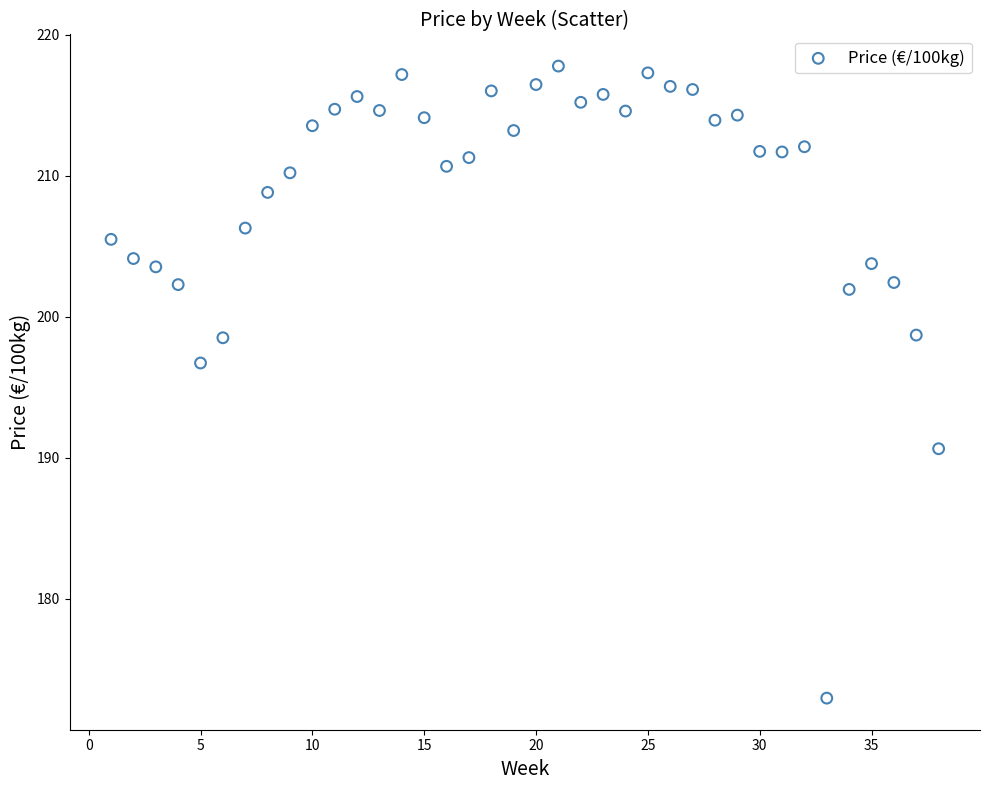

What Y value in the scatter plot is closest to 195?

196.7